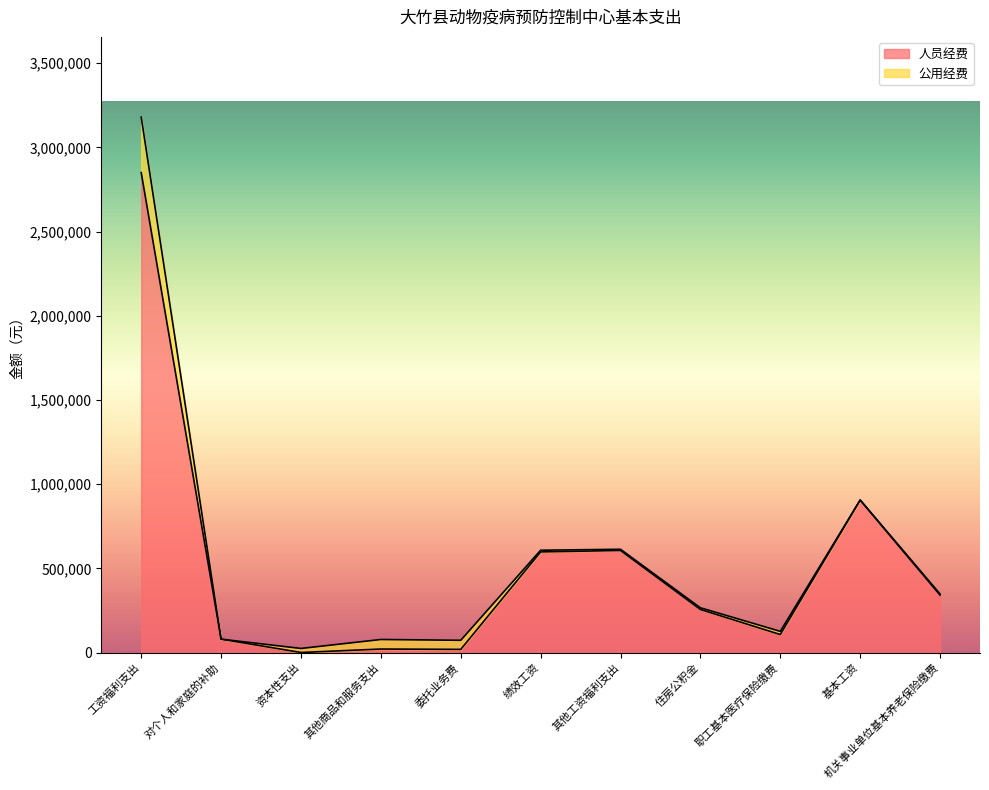

What is the average value?

525481